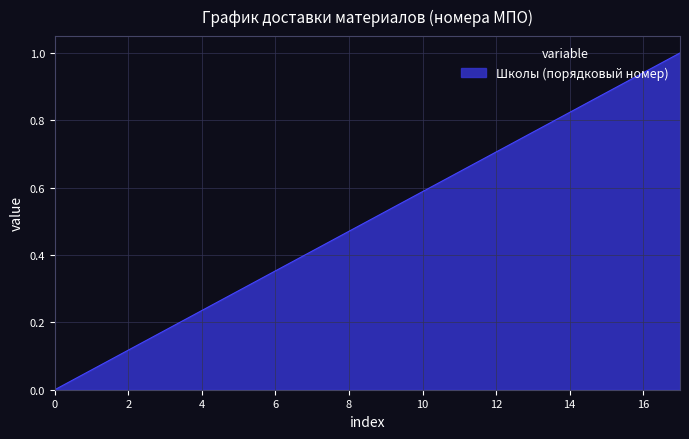

What is the maximum value shown in the chart?

1.0